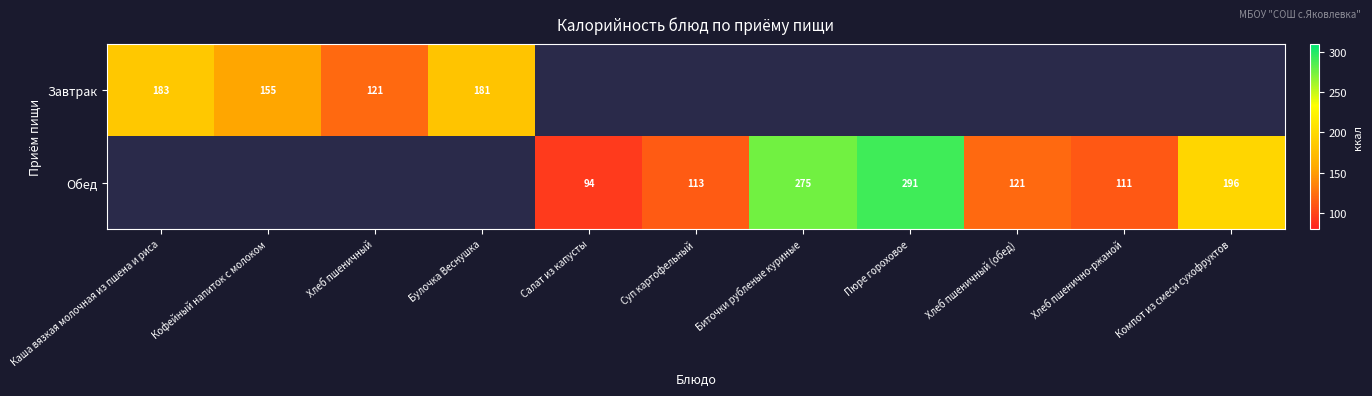

The value of Обед at Пюре гороховое is 291.0. True or false?

True